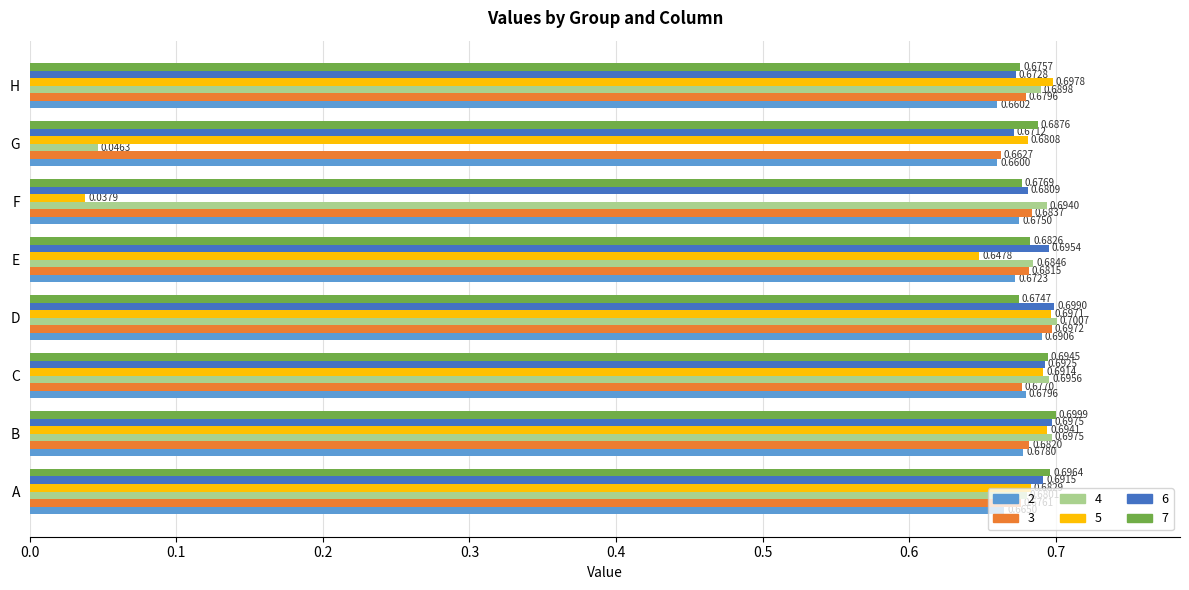

How many data points does each series have?

8